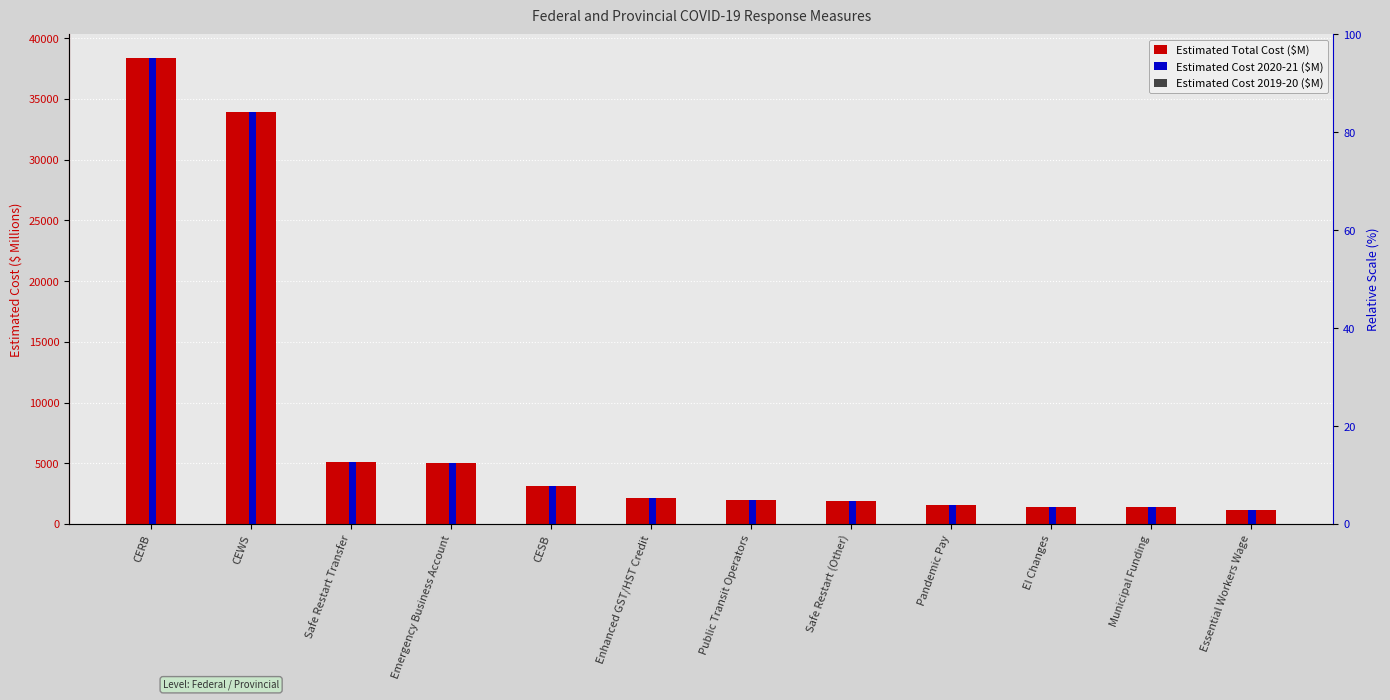

Reading left to right, list all the values displayed in this chart.

Estimated Total Cost ($M): 38400.4	33953.1	5100.0	4982.7	3159.1	2165.8	2000.0	1900.0	1553.0	1391.7	1390.0	1129.0
Estimated Cost 2020-21 ($M): 38400.4	33953.1	5100.0	4982.7	3159.1	2165.8	2000.0	1900.0	1553.0	1391.7	1390.0	1129.0
Estimated Cost 2019-20 ($M): 1.0	1.0	1.0	1.0	1.0	1.0	1.0	1.0	1.0	1.0	1.0	1.0